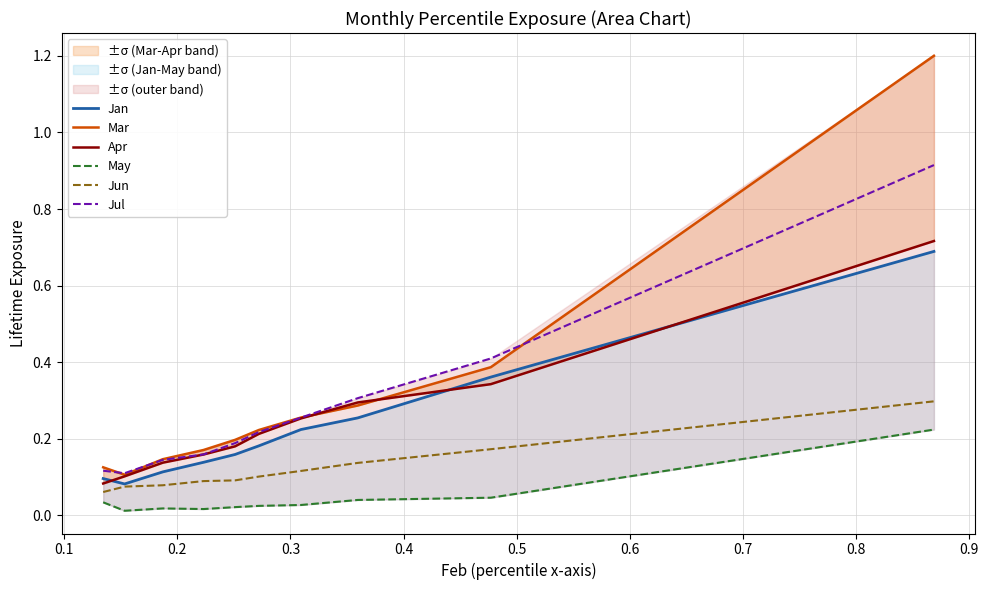

True or false: Jun and Jul cross at least once.

False